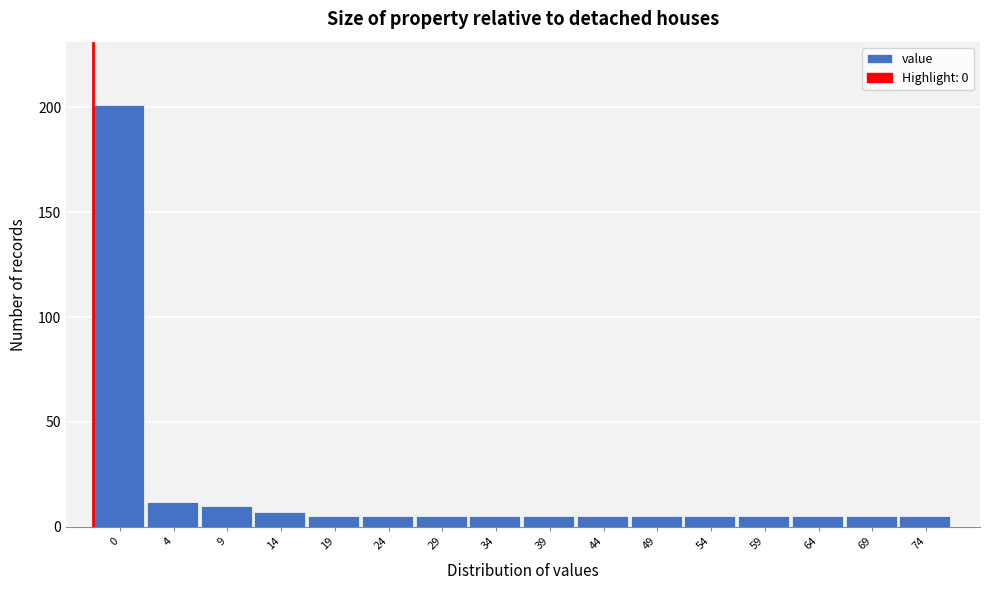

Reading left to right, extract all data points from this chart.

0=201	4=12	9=10	14=7	19=5	24=5	29=5	34=5	39=5	44=5	49=5	54=5	59=5	64=5	69=5	74=5